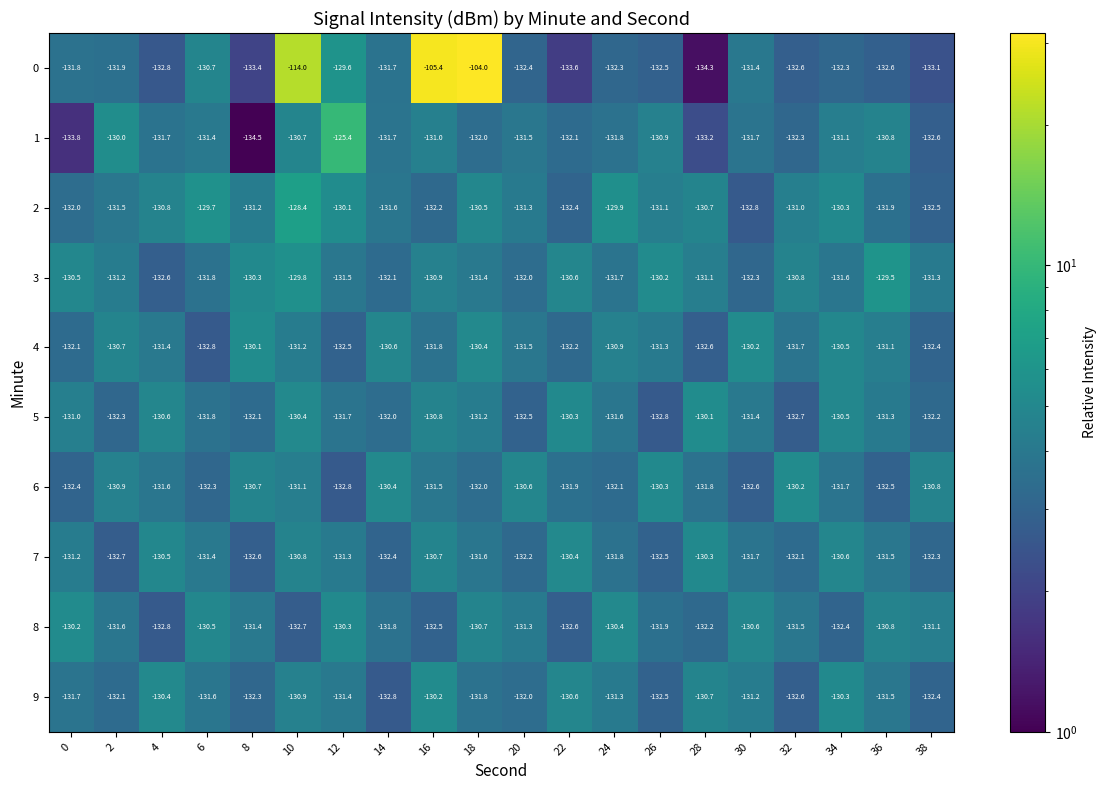

True or false: 3 has a value of -131.8 at 6.

True